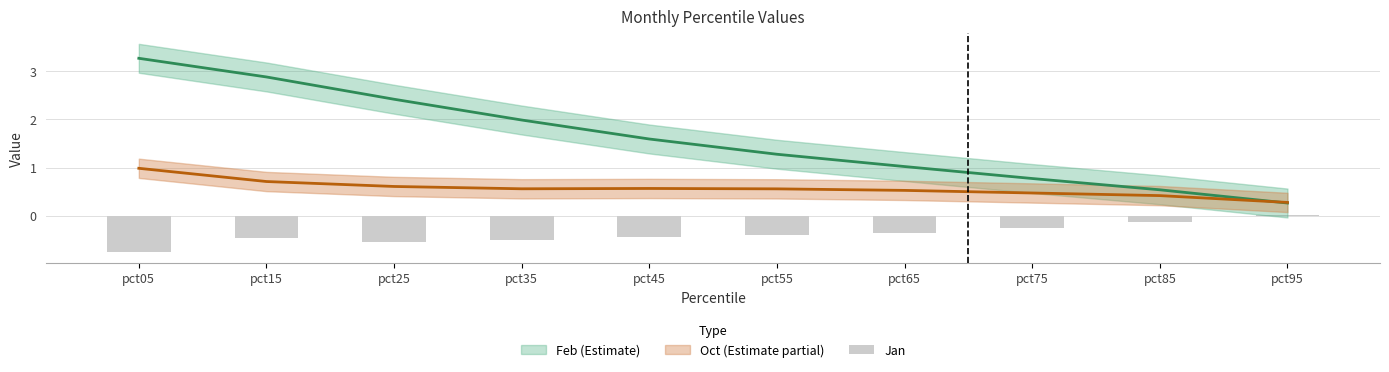

How many bars are there in total?

10